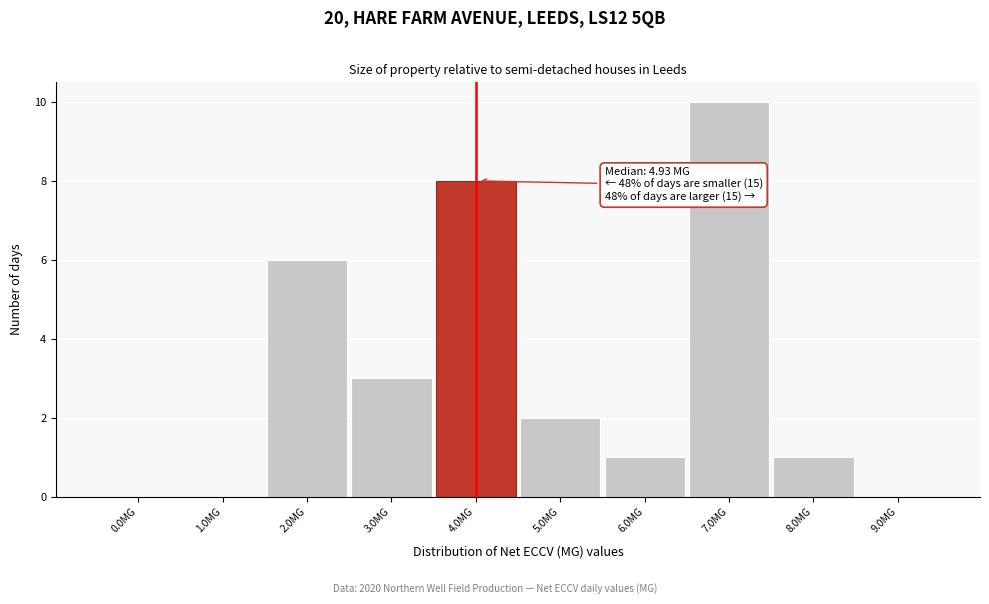

Reading right to left, list all the values displayed in this chart.

9.0MG=0	8.0MG=1	7.0MG=10	6.0MG=1	5.0MG=2	4.0MG=8	3.0MG=3	2.0MG=6	1.0MG=0	0.0MG=0